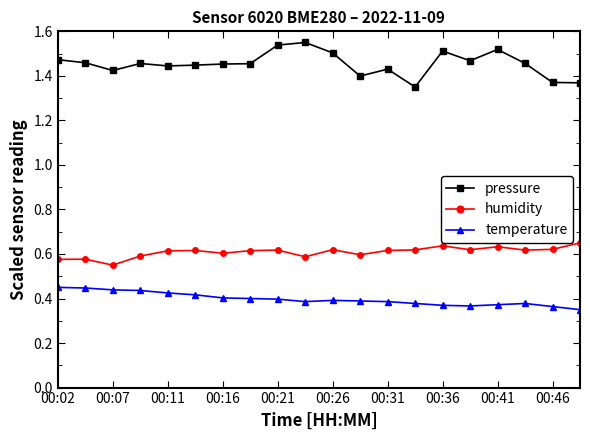

What is the difference between the maximum and minimum values in the humidity series?

0.1